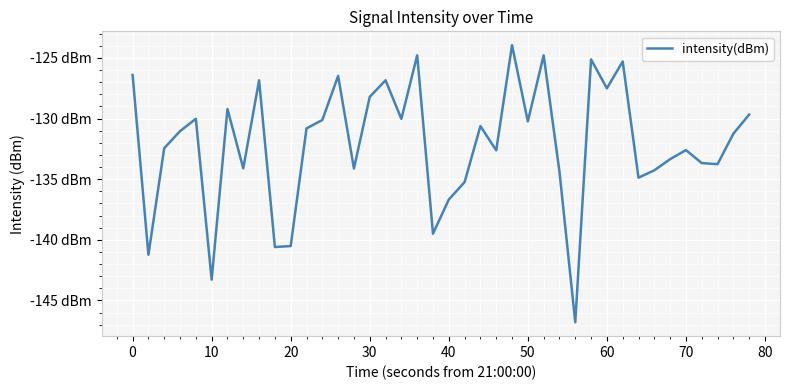

Is this an area chart (filled region under the line)?

No